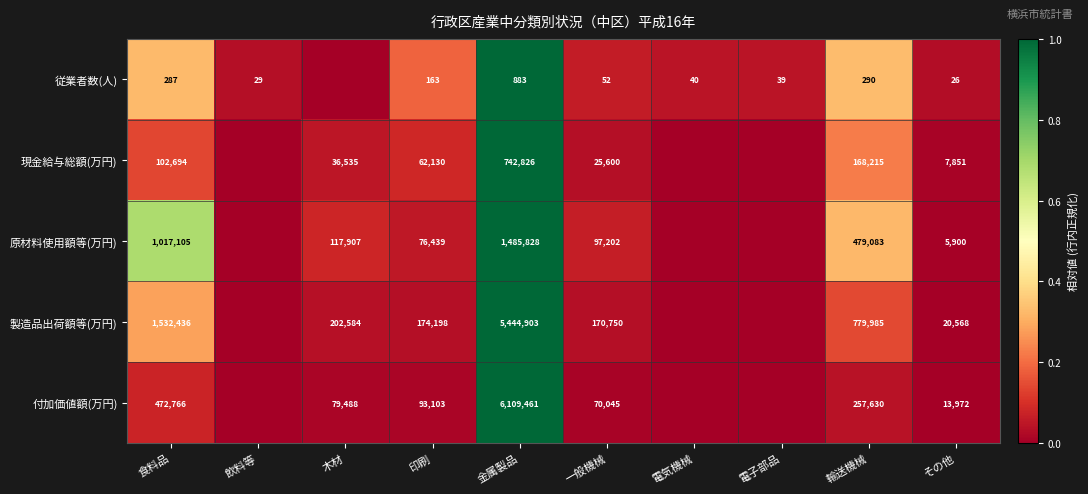

Is it true that 現金給与総額(万円) equals 991424 at 金属製品?

False